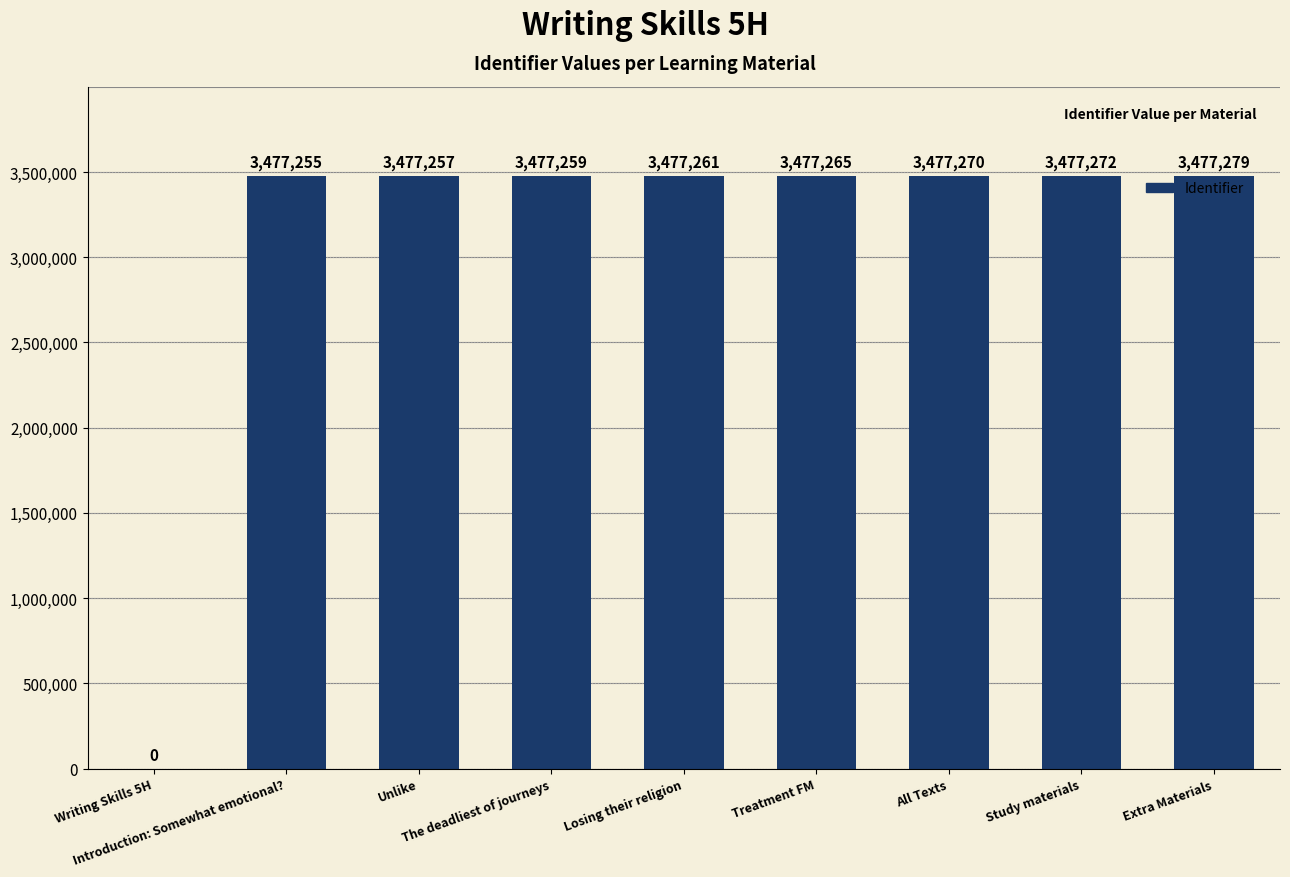

What is the ratio of the value at Study materials to the value at The deadliest of journeys?

1.0